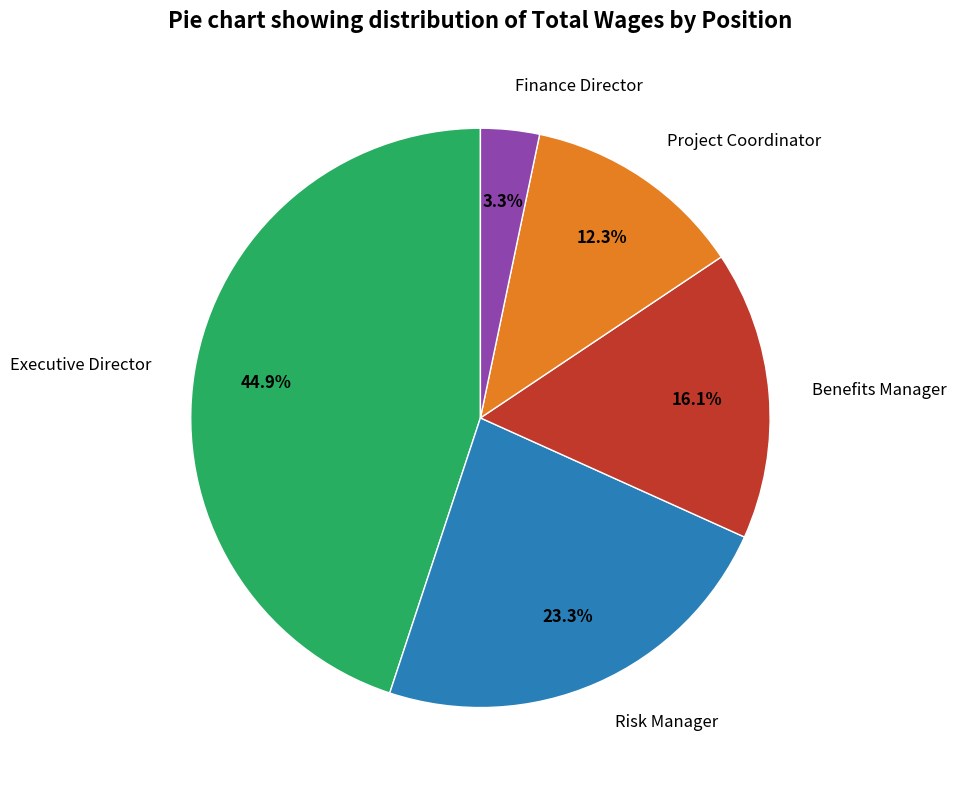

Is it true that Benefits Manager is 11% of the pie?

False